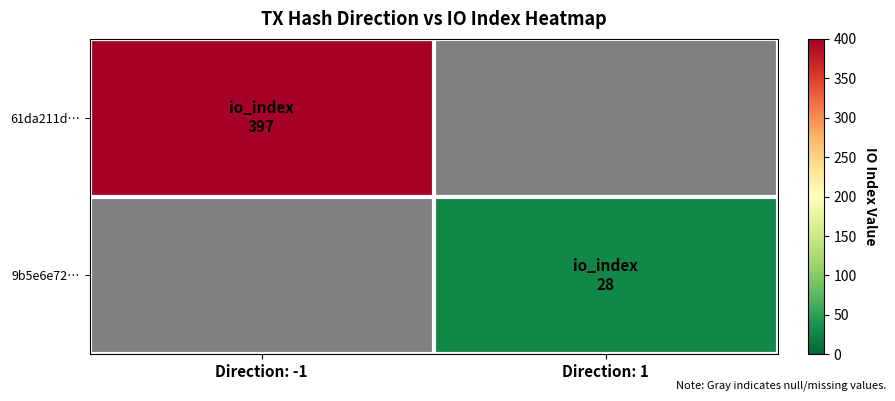

Which category has the highest value across all series?

Direction: -1